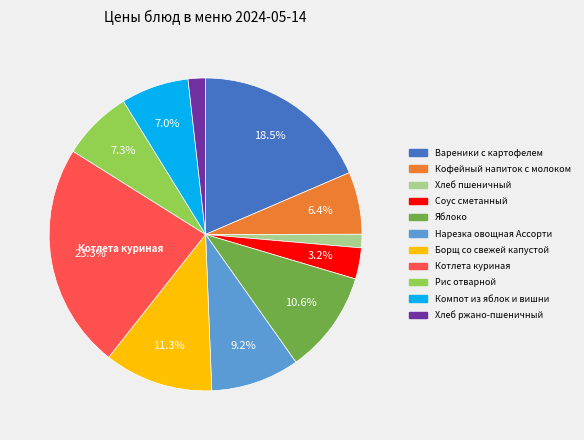

To the nearest percent, what portion does Рис отварной represent?

7%